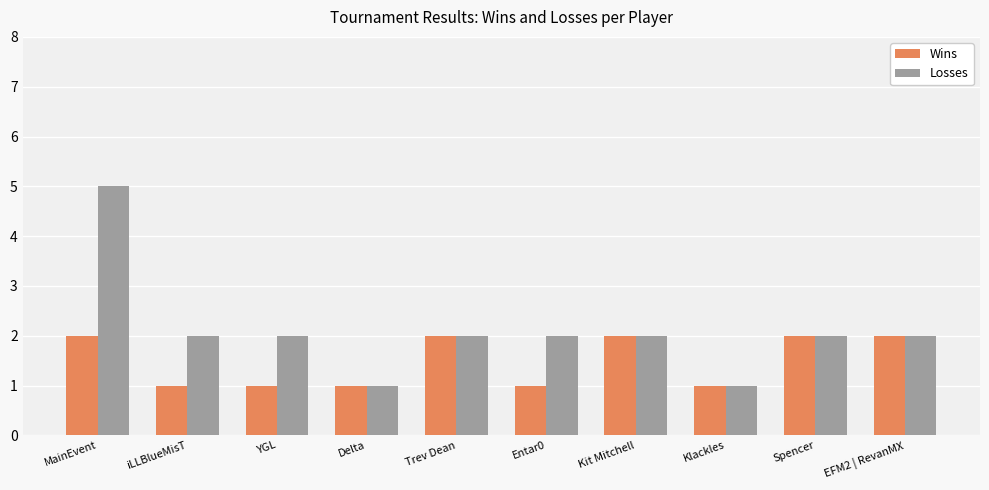

Rank the series by their maximum value, from highest to lowest.

Losses, Wins